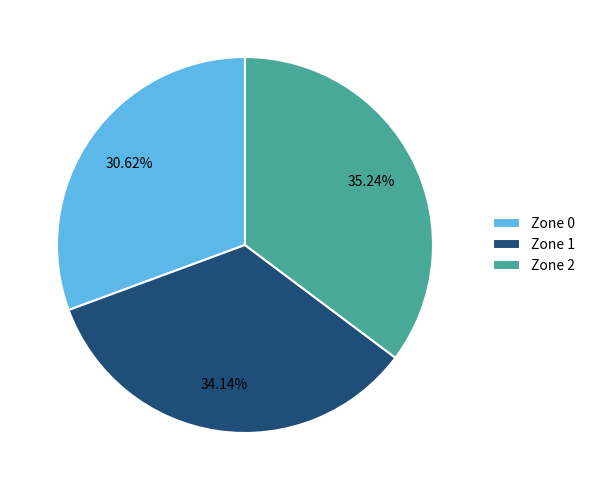

How much of the chart is everything except Zone 0?

69.4%